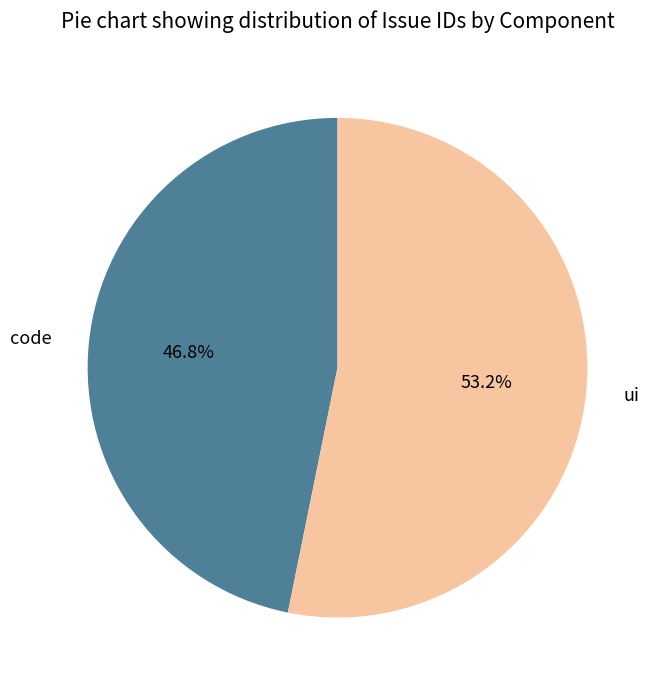

Which category has the biggest portion of the pie?

ui